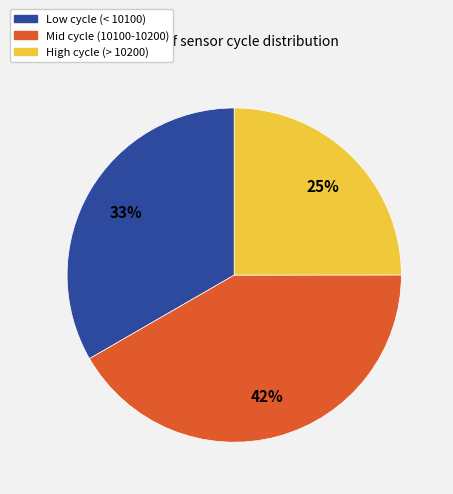

How many segments does this pie chart have?

3